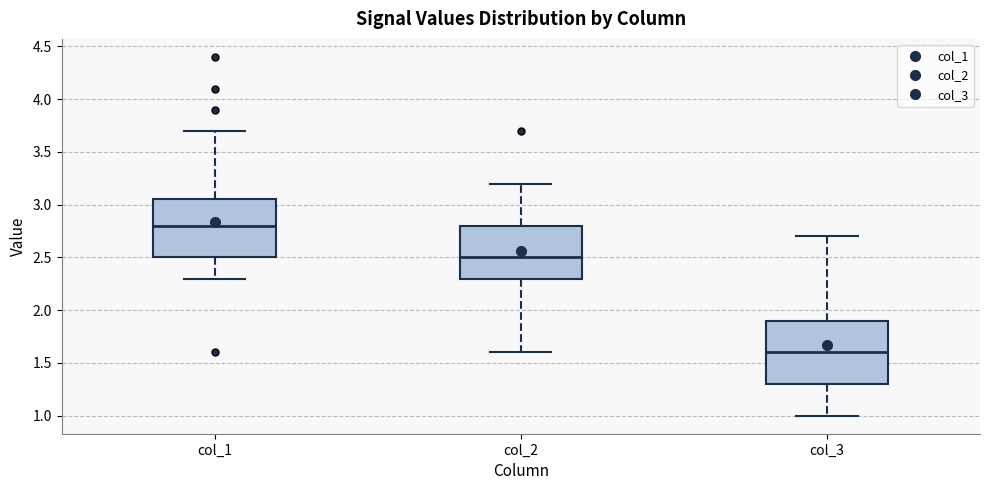

Reading left to right, read every box against the y-axis: the position of its median line, the range the box covers, and the ends of its whiskers. The values are not printed on the chart, so give them approximately, as read against the axis.

col_1: median 2.80, box 2.50 to 3.05, whiskers 2.30 to 3.70
col_2: median 2.50, box 2.30 to 2.80, whiskers 1.60 to 3.20
col_3: median 1.60, box 1.30 to 1.90, whiskers 1.00 to 2.70